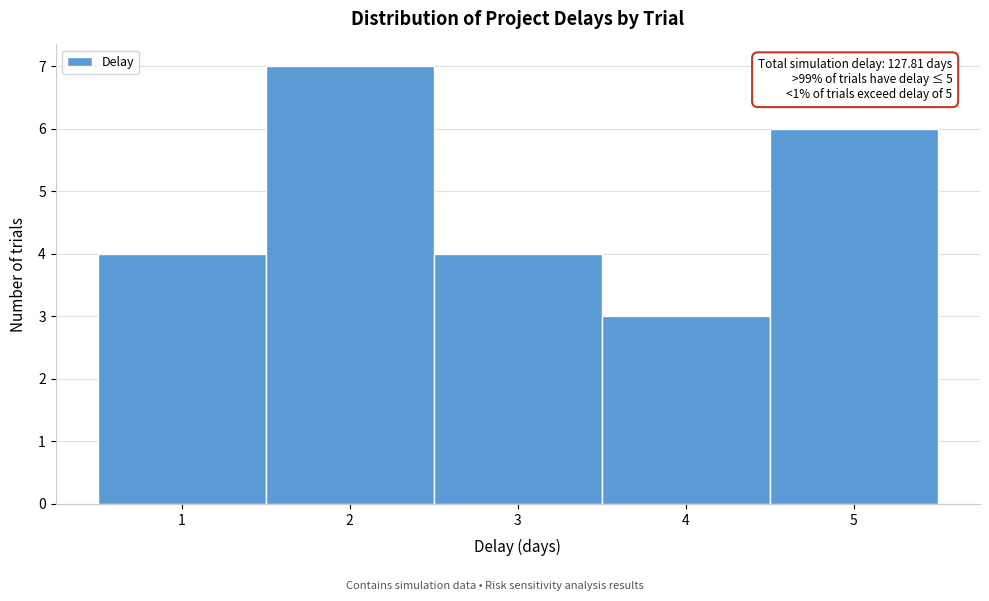

Which range on the x-axis has the tallest bar?

1.5 to 2.5